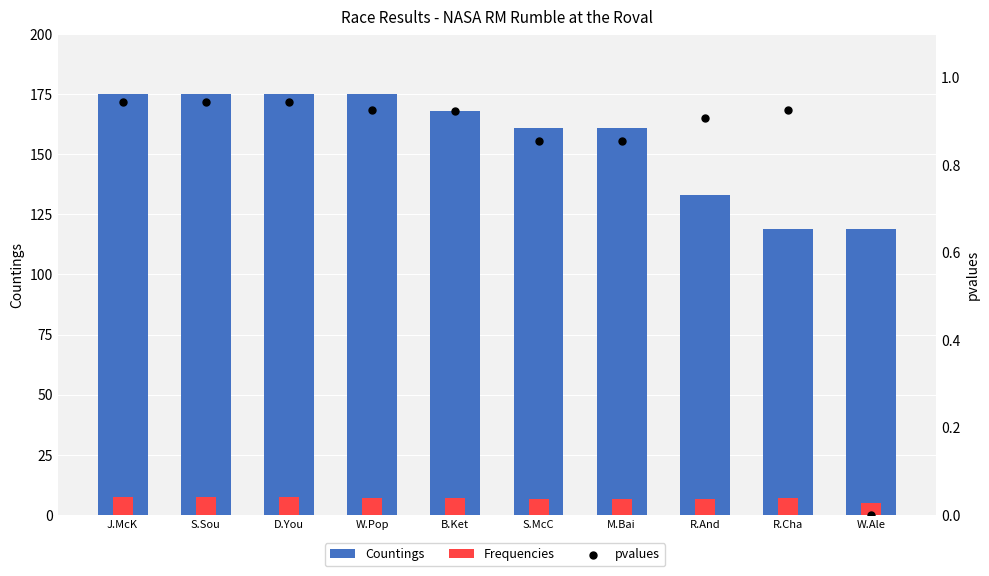

Which series has the widest spread of Y values?

Countings